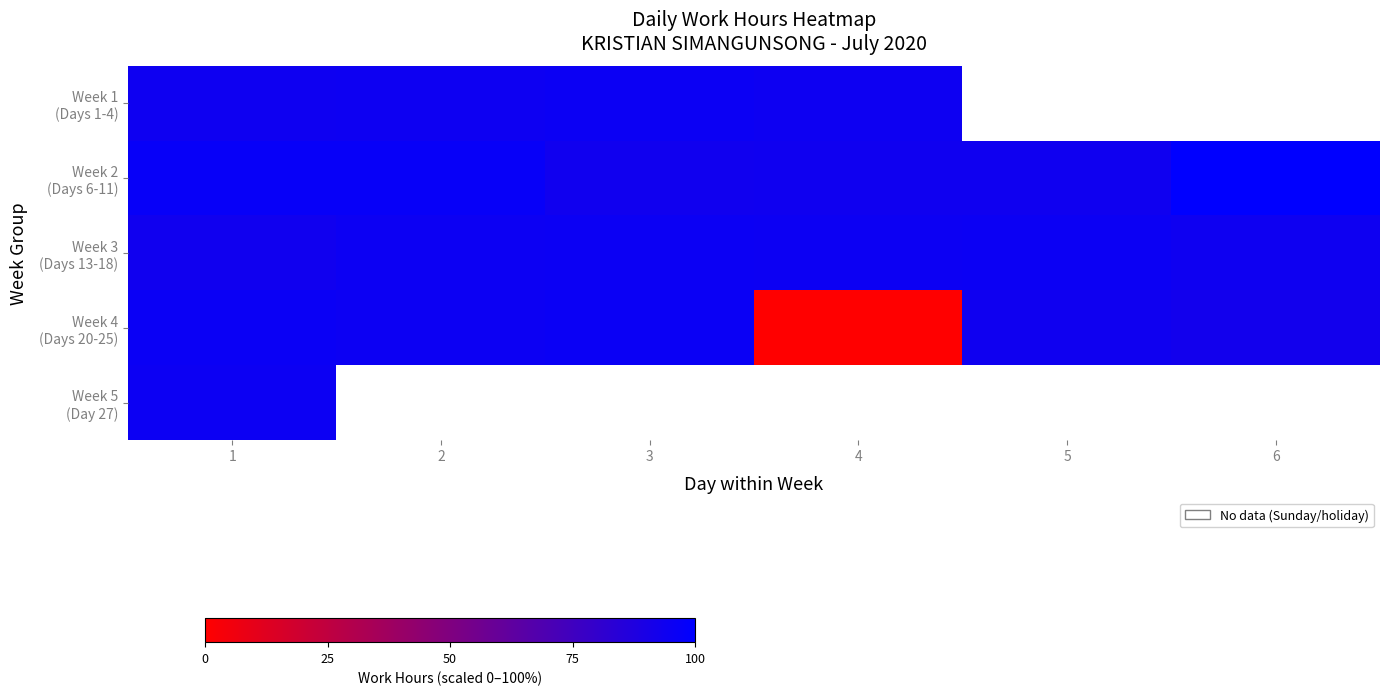

What is the difference between the maximum and minimum values in the Week 1 (Days 1-4) series?

1.4